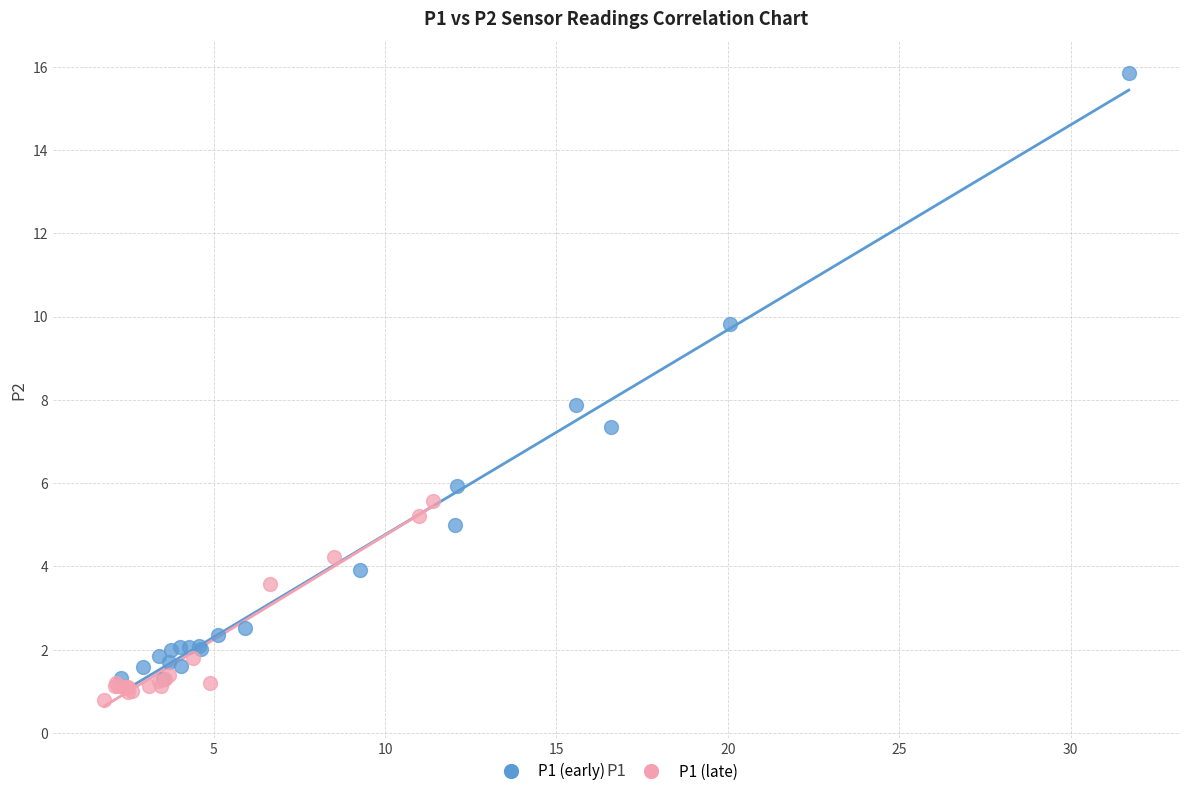

Which series reaches the minimum Y coordinate?

P1 (late)